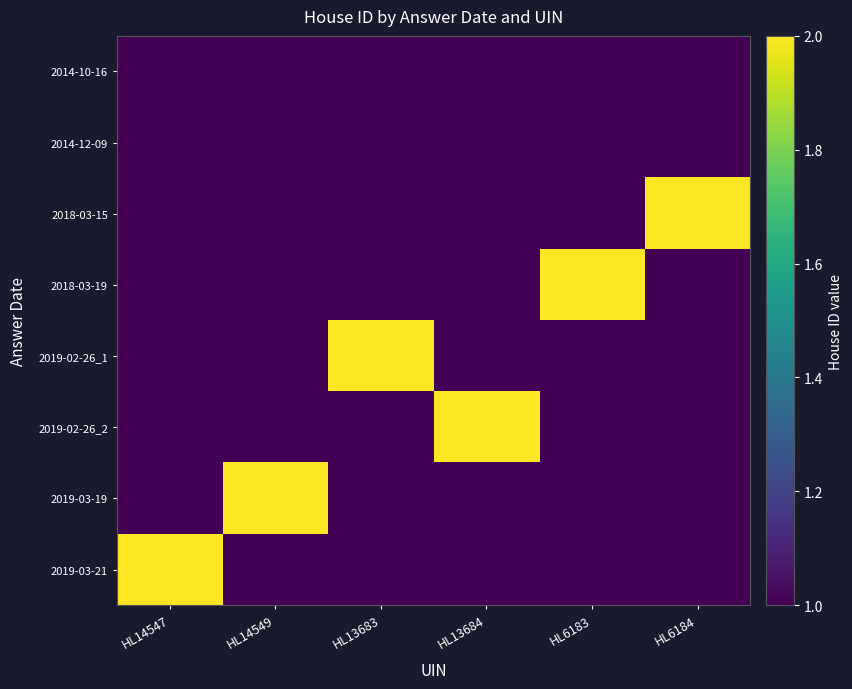

Which series changed the most between HL14547 and HL14549?

2019-03-19